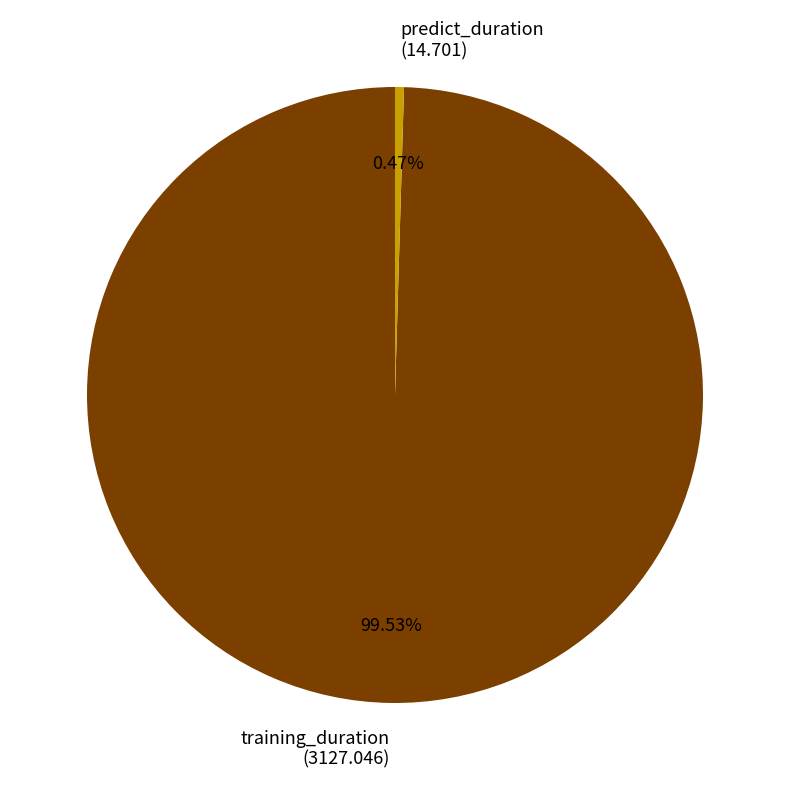

Count the number of slices in the pie.

2